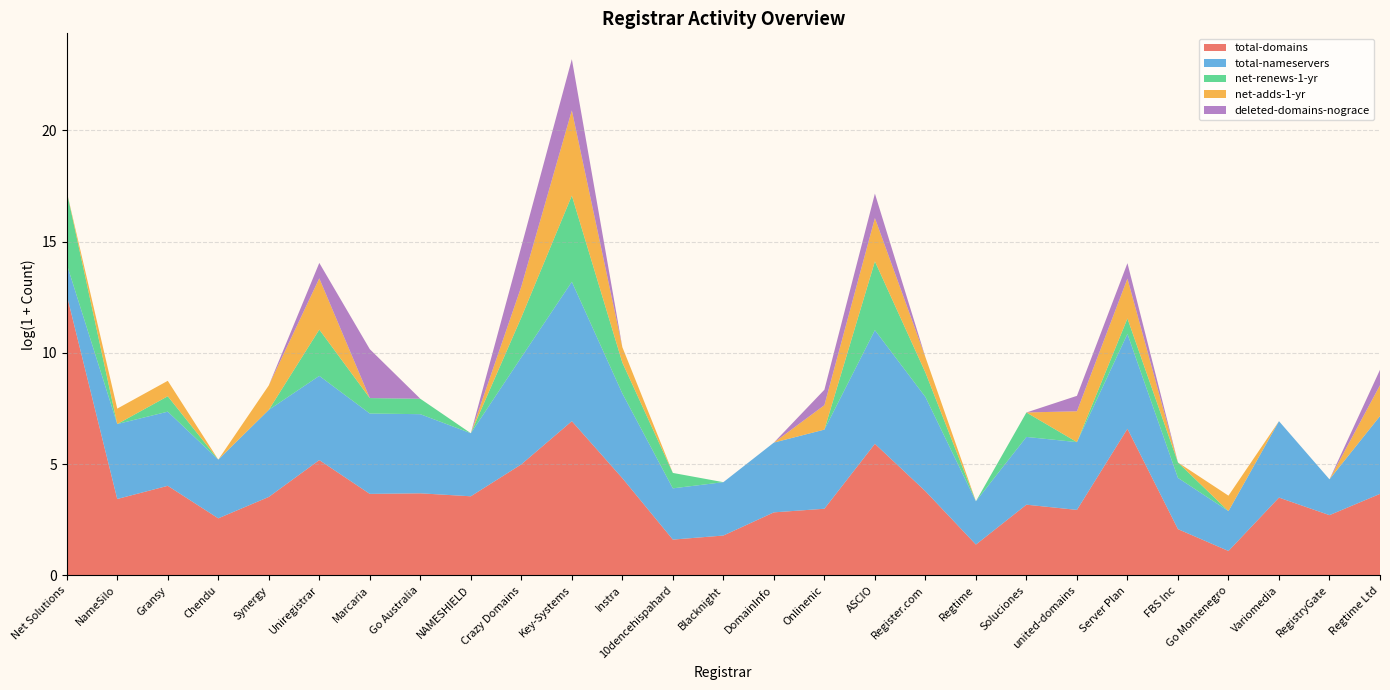

Reading left to right, what are all the values shown in this chart?

total-domains: 297214	30	55	12	33	177	38	39	34	146	1022	78	4	5	16	19	369	43	3	23	18	726	7	2	32	14	38
total-nameservers: 3	28	27	13	49	43	36	34	16	122	524	44	9	10	22	34	164	68	6	20	20	70	9	5	30	4	32
net-renews-1-yr: 25	0	1	0	0	7	1	1	0	5	47	3	1	0	0	0	21	2	0	2	0	1	1	0	0	0	0
net-adds-1-yr: 0	1	1	0	2	9	0	0	0	3	45	1	0	0	0	2	6	1	0	0	3	5	0	1	0	0	3
deleted-domains-nograce: 0	0	0	0	0	1	8	0	0	5	9	0	0	0	0	1	2	0	0	0	1	1	0	0	0	0	1